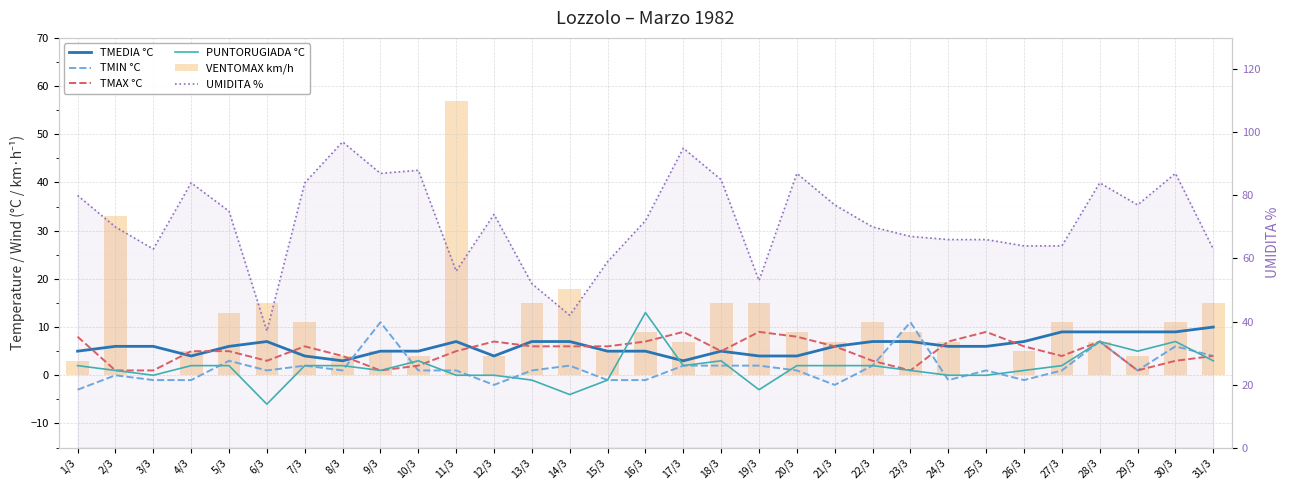

What is the average value of the TMAX °C series?

5